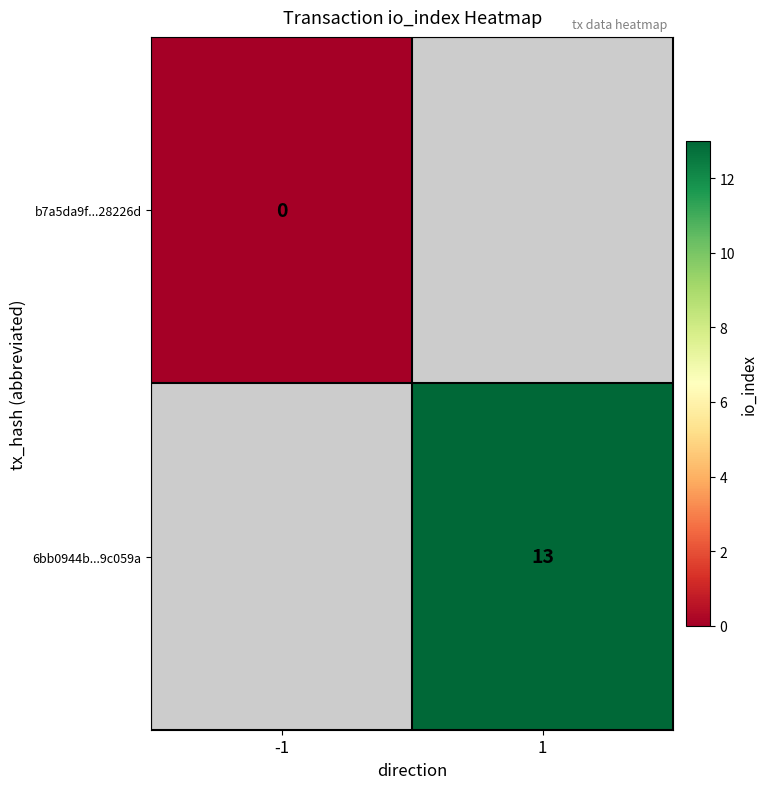

The value of 6bb0944b...9c059a at 1 is 7. True or false?

False